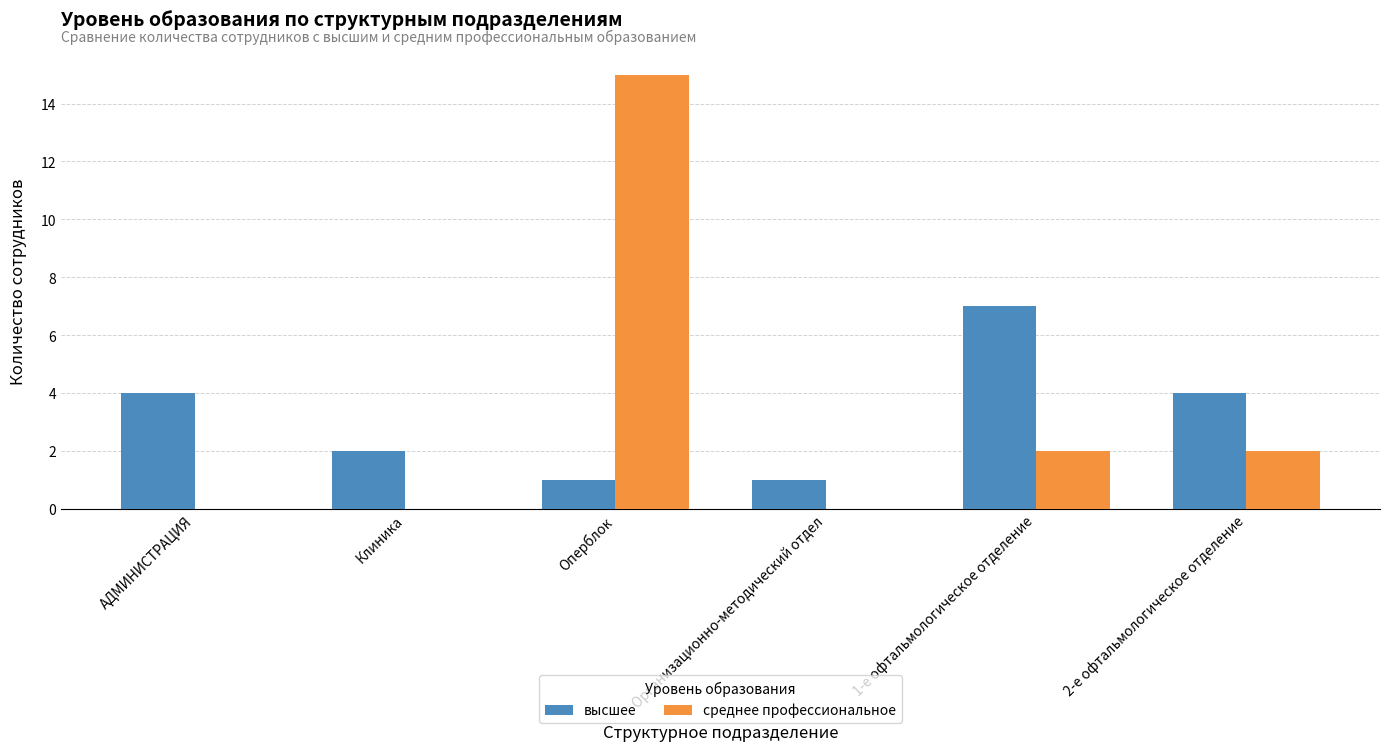

Which series has the largest range (max minus min)?

среднее профессиональное